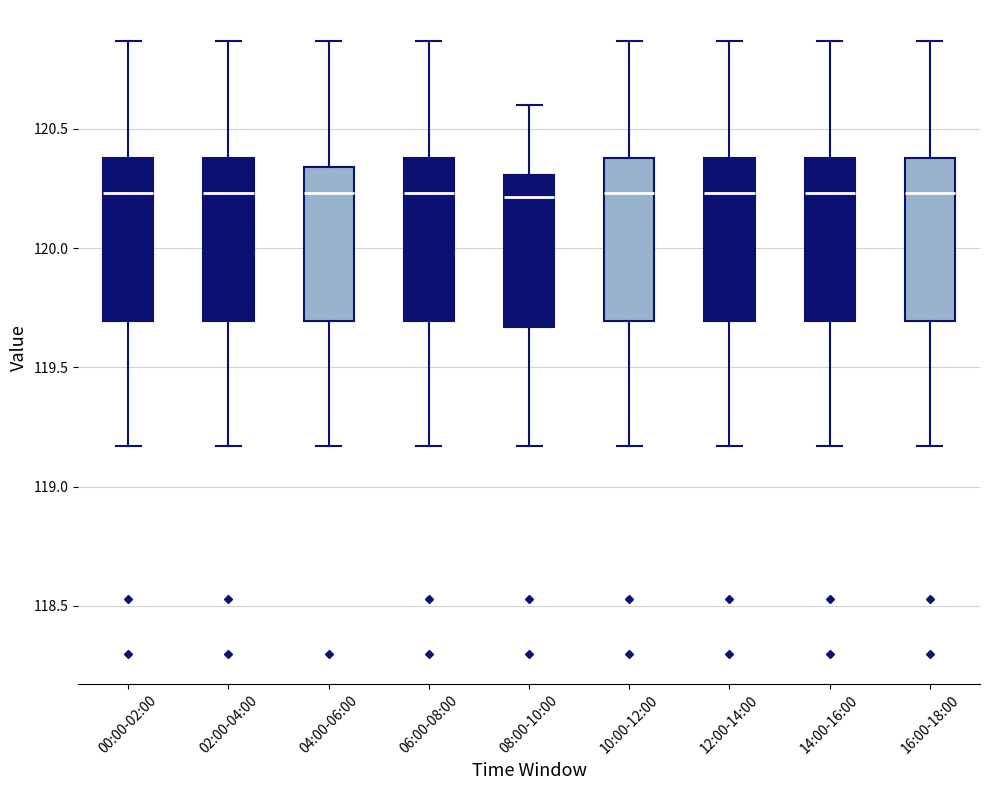

Where does the upper whisker of the box for 12:00-14:00 end on the y-axis? The values are not printed on the chart, so give them approximately, as read against the axis.

120.85